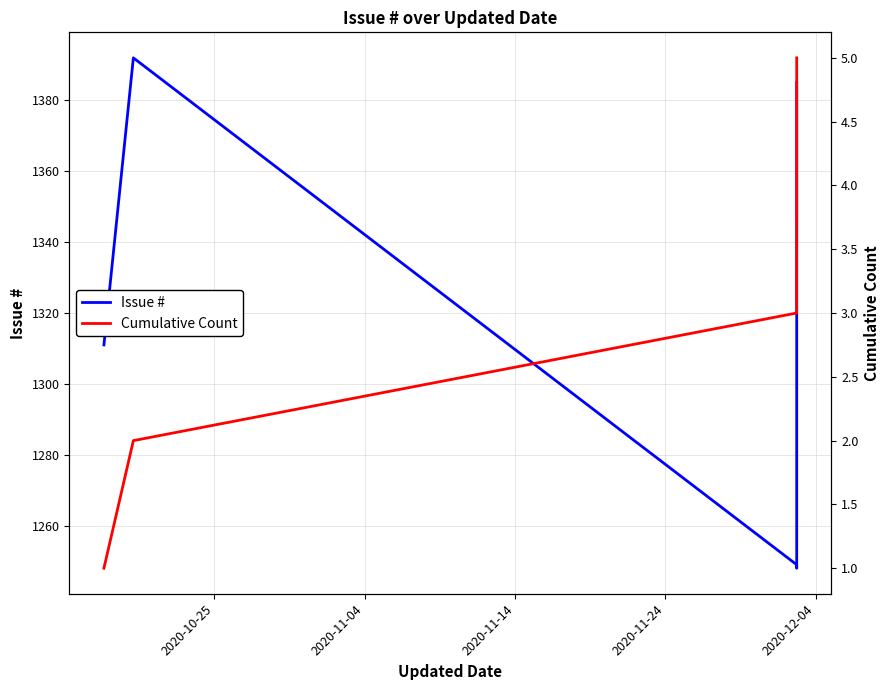

Which series has the largest range (max minus min)?

Issue #